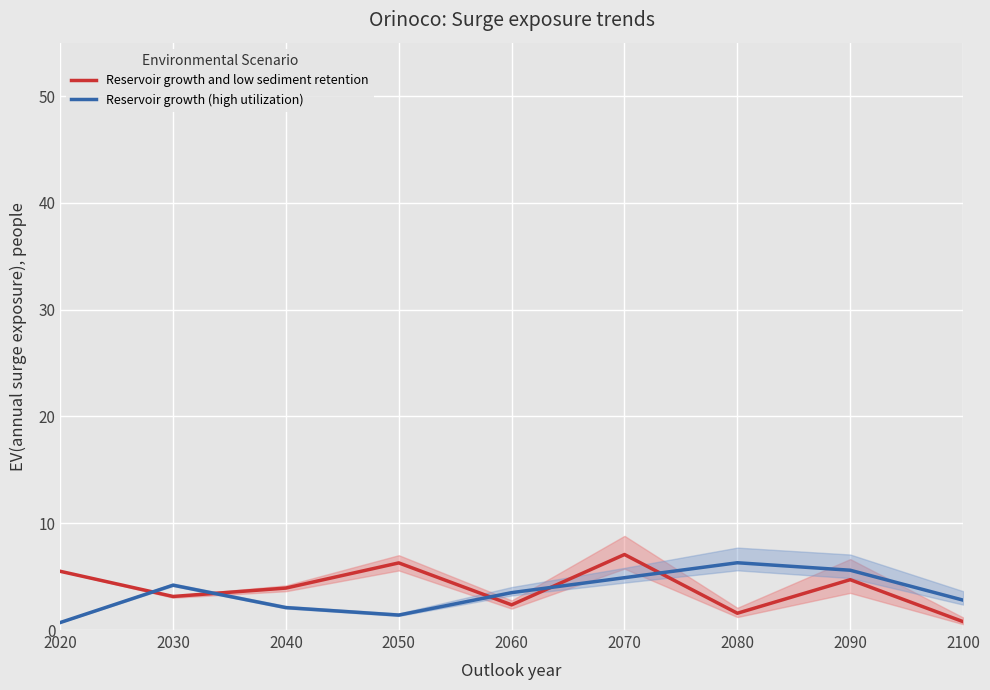

At which label does Reservoir growth (high utilization) first exceed 3?

2030